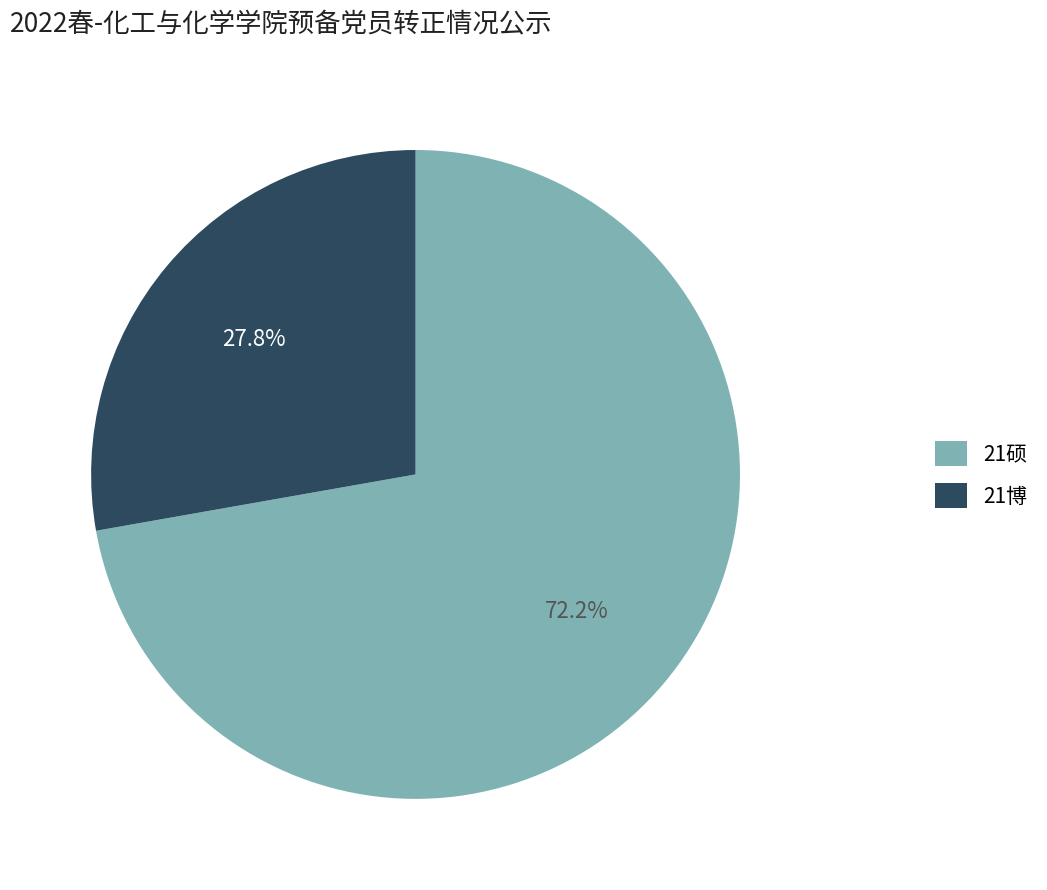

Between 21博 and 21硕, which is larger?

21硕